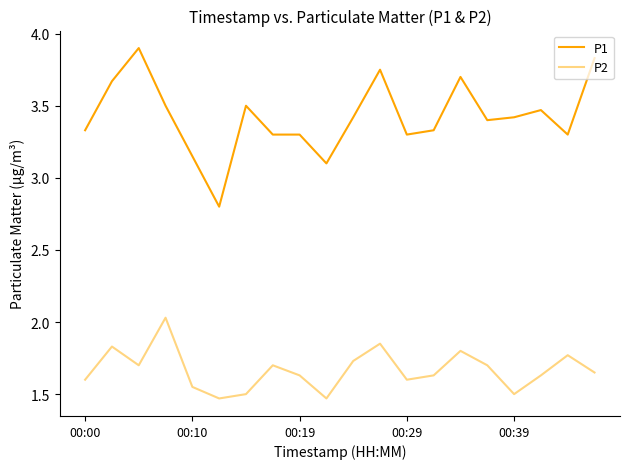

List the series in order of their overall mean, lowest first.

P2, P1